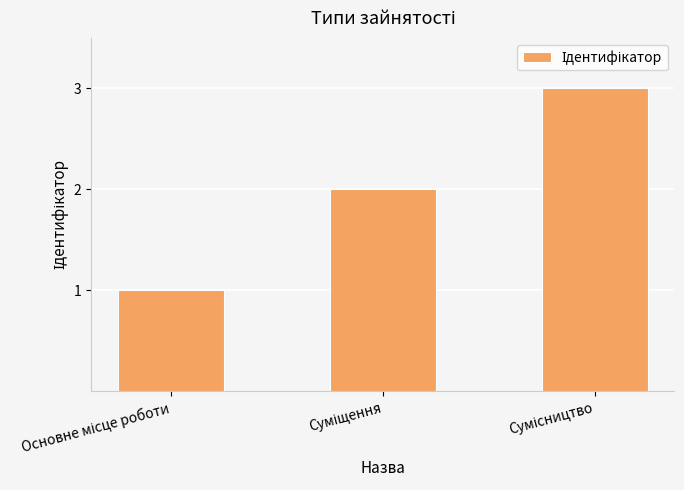

What is the sum of all values?

6